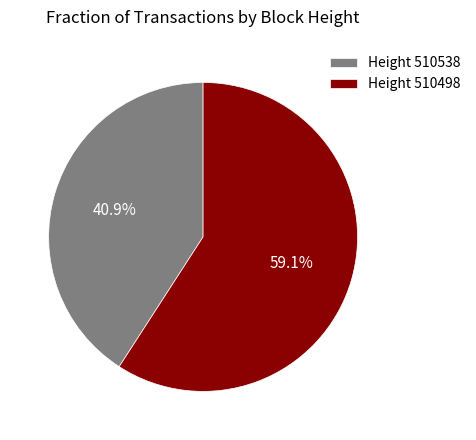

Which slice is the largest?

Height 510498